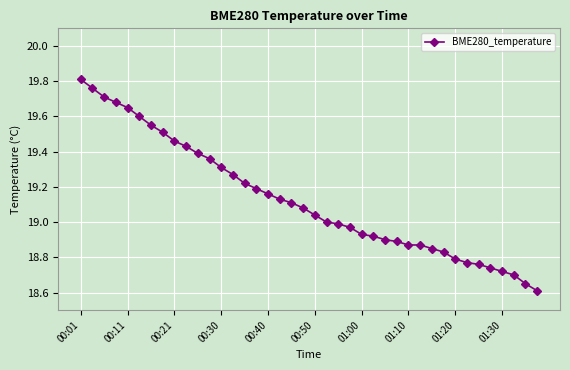

What is the sum of all values?

765.2